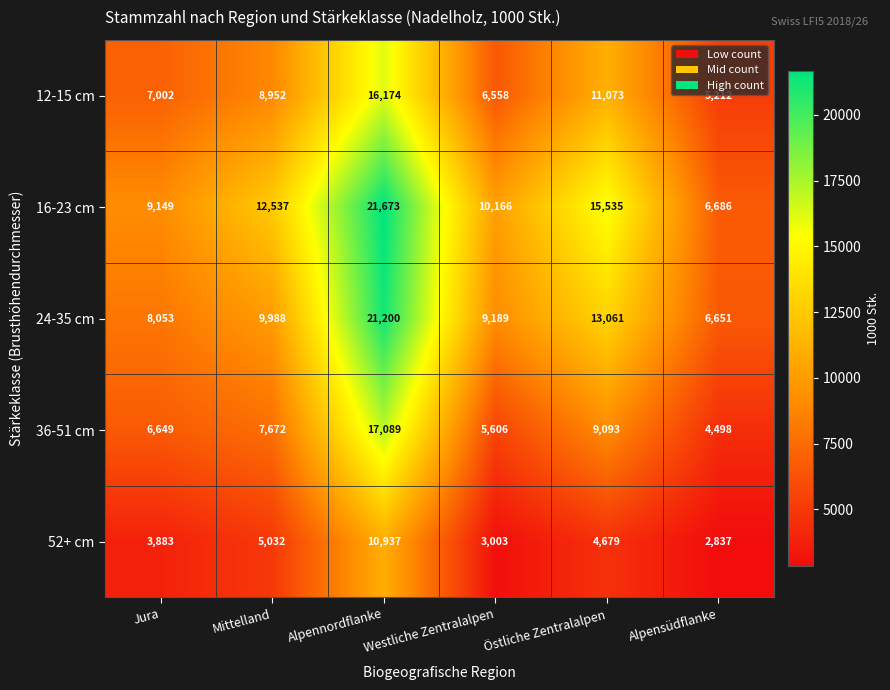

What is the minimum value for 36-51 cm?

4498